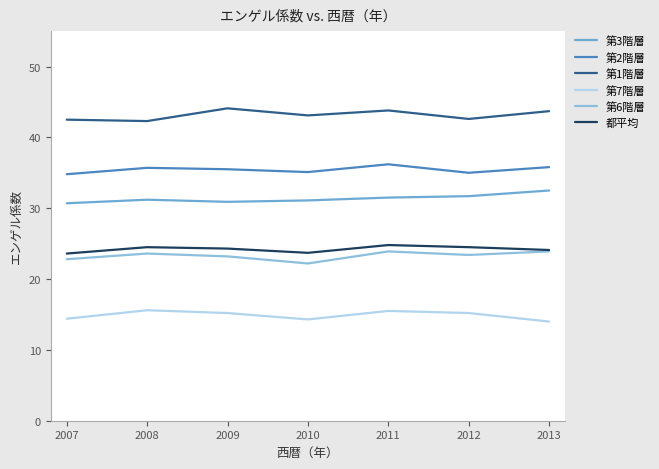

What is the sum of the 第3階層 values at 2013 and 2007?

63.2